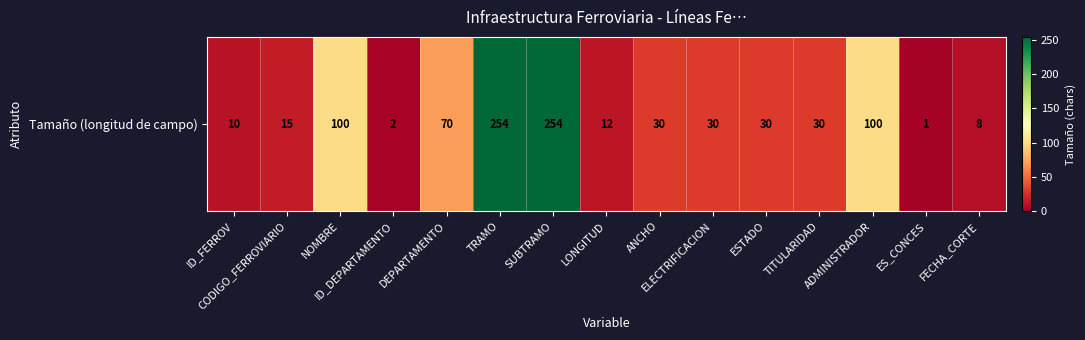

What is the difference between the maximum and minimum values?

253